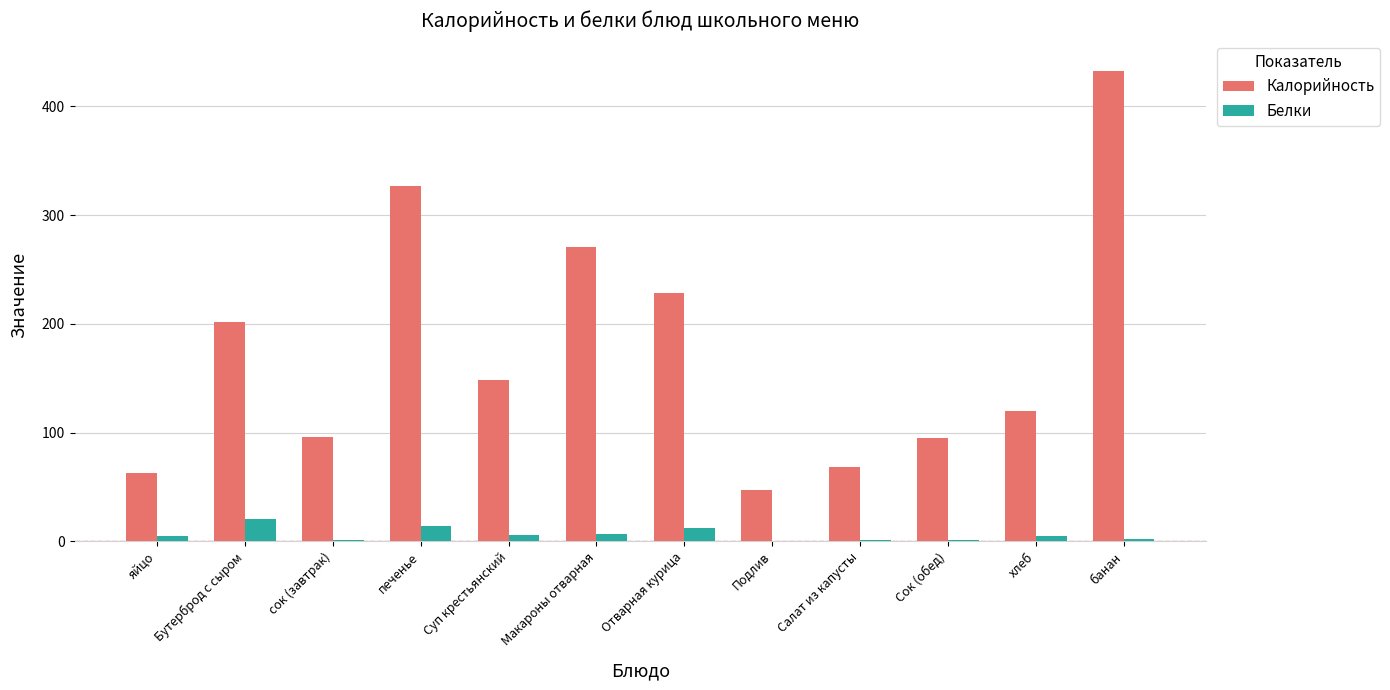

Which series has the largest total across all categories?

Калорийность